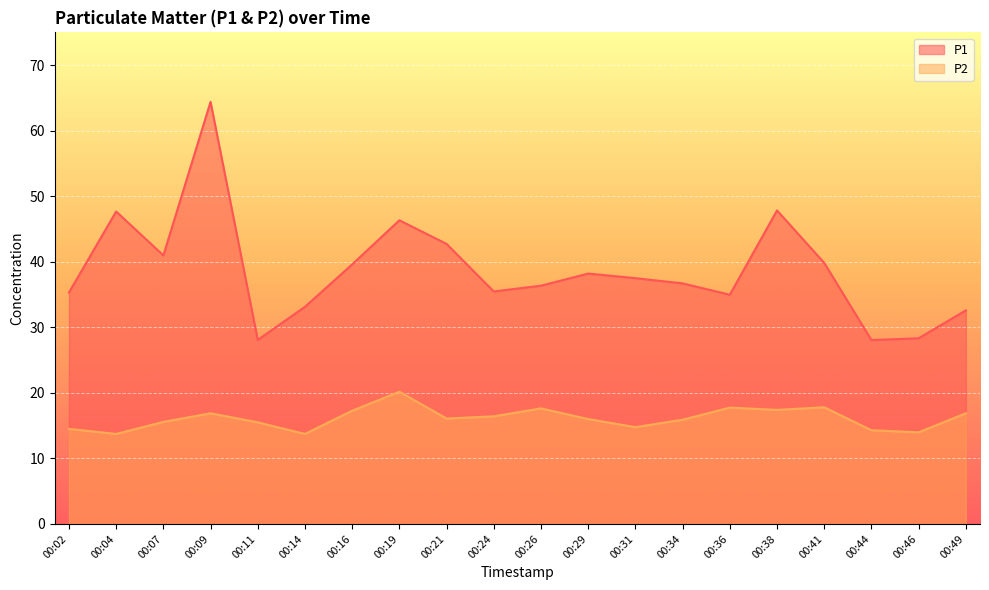

What is the sum of the P1 values at 00:34 and 00:24?

72.2